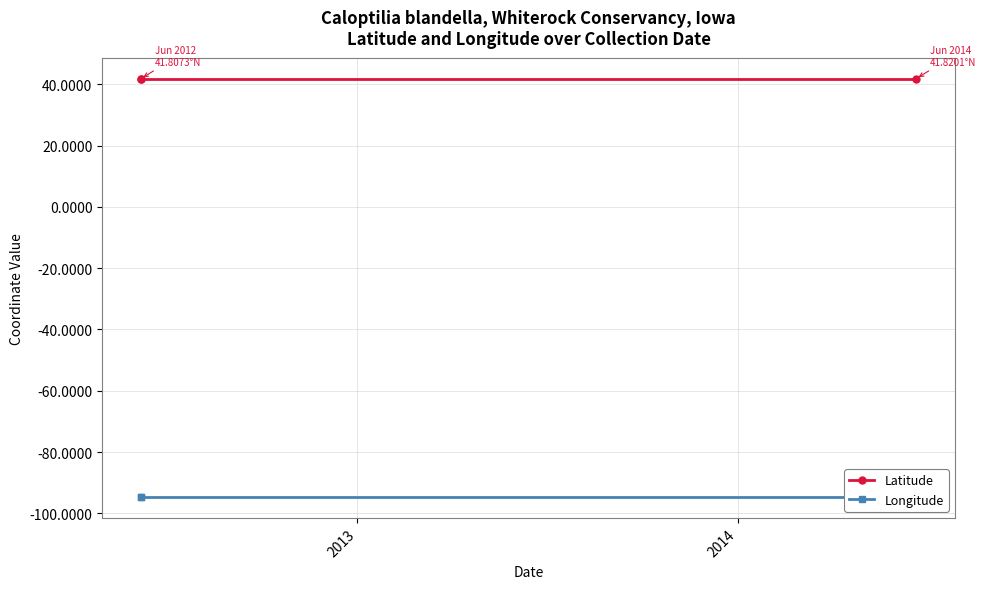

Rank the series by their average value, from lowest to highest.

Longitude, Latitude